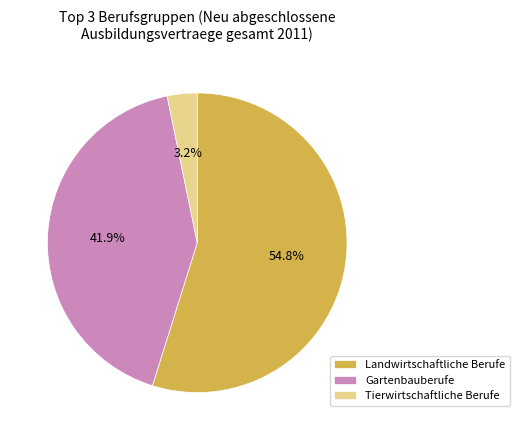

To the nearest percent, what is the average slice percentage?

33%